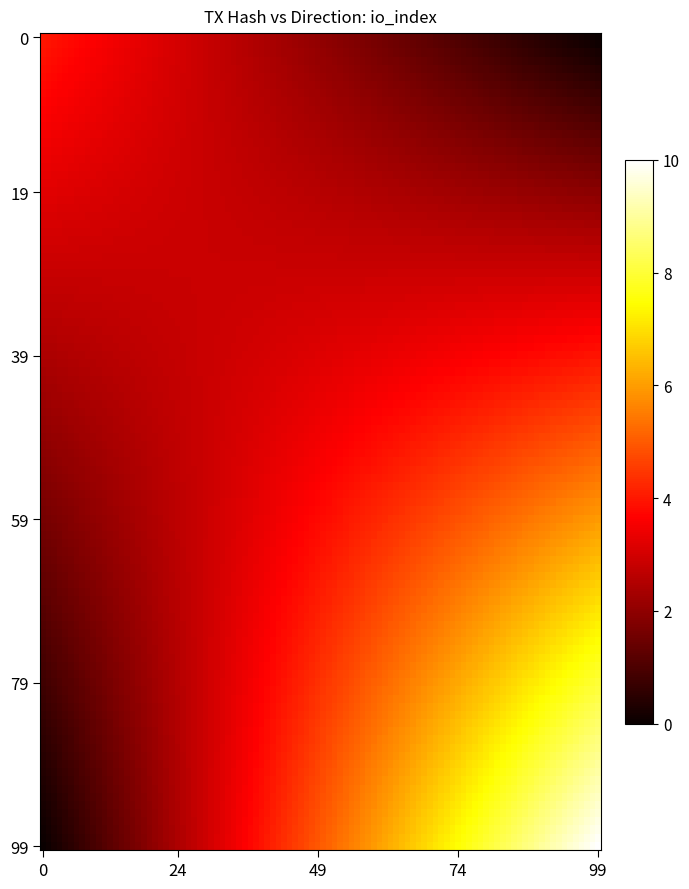

Which label corresponds to the smallest value in the chart?

direction